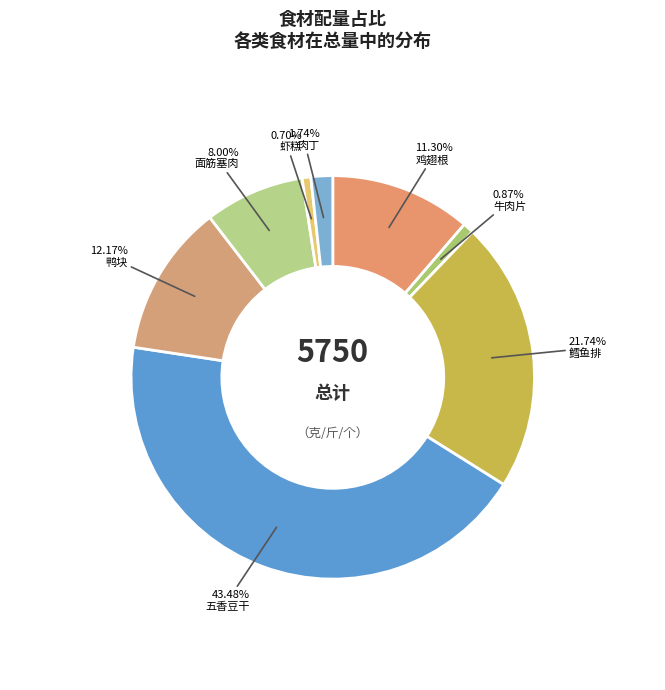

Is it true that 鳕鱼排 is 22% of the pie?

True